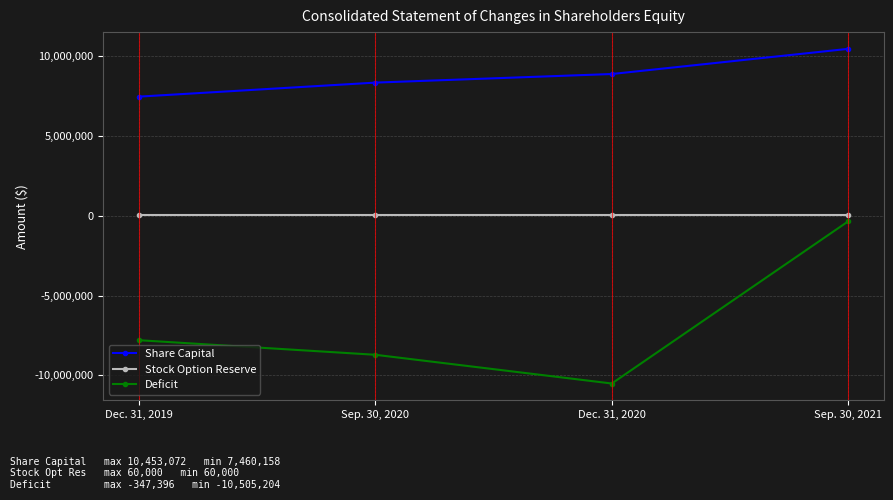

What is the highest value of the Share Capital series?

10453072